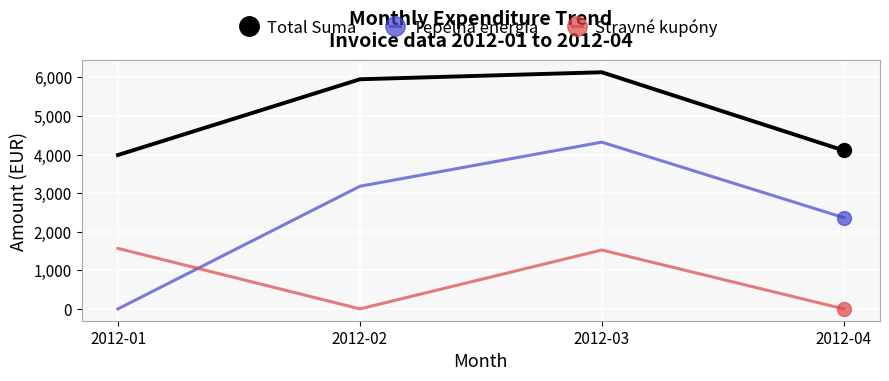

List the series in order of their overall mean, highest first.

Total Suma, Tepelná energia, Stravné kupóny